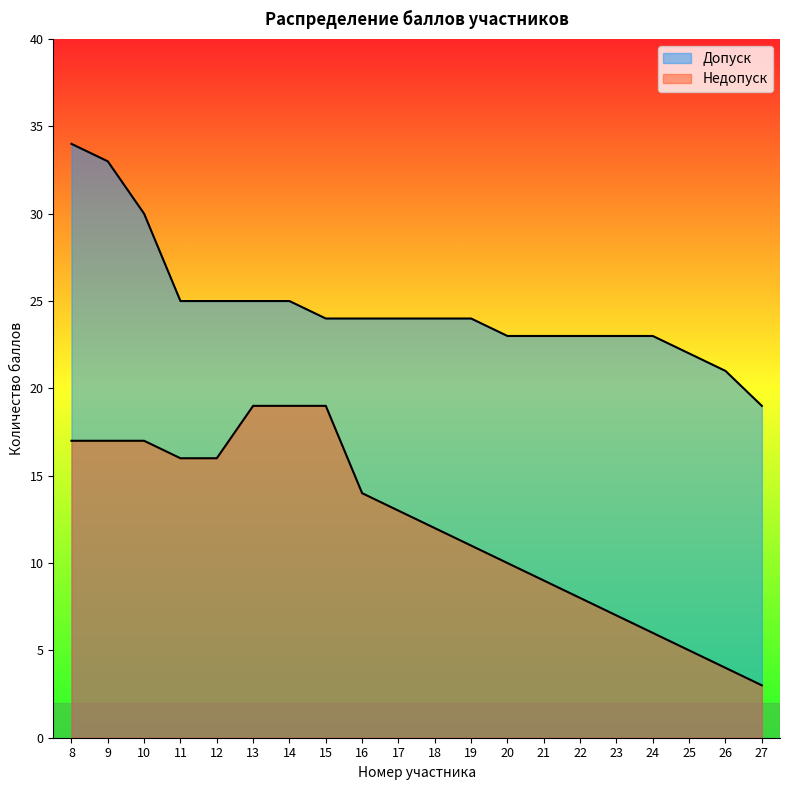

What are all the series names shown in the legend?

Допуск, Недопуск